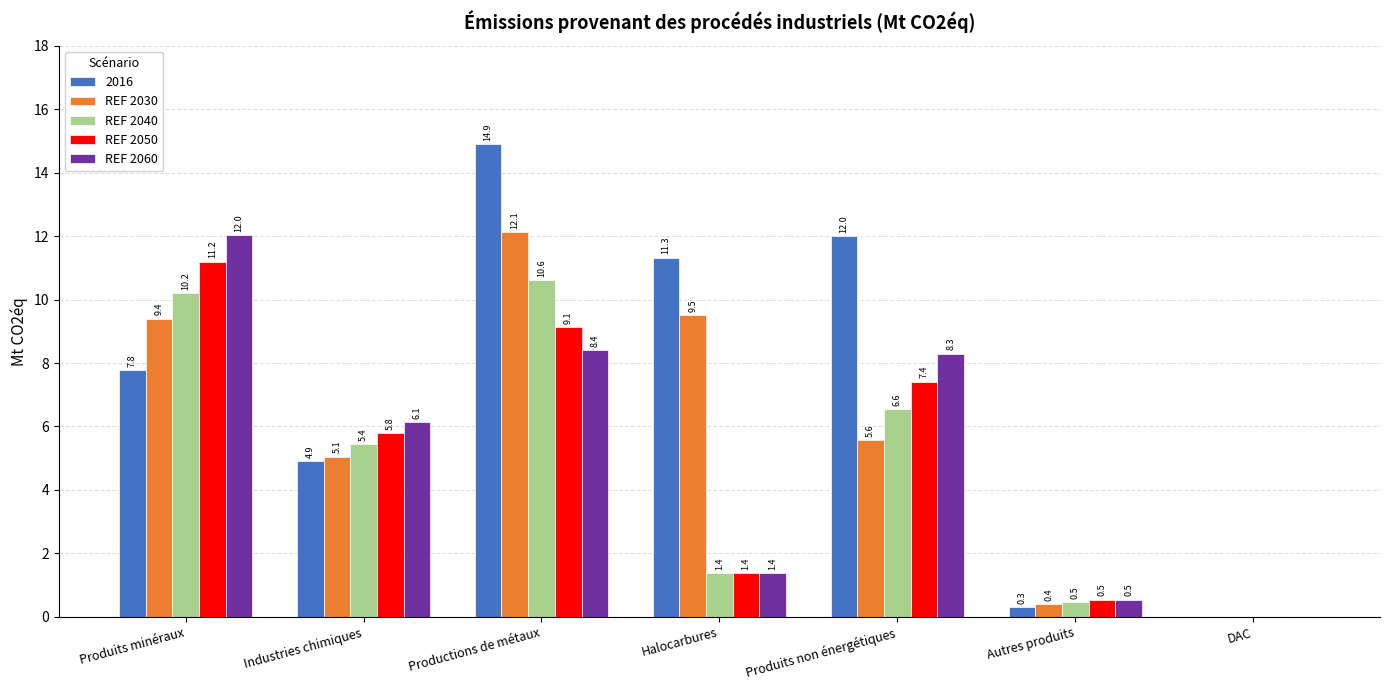

The value of REF 2040 at Autres produits is 0.5. True or false?

True